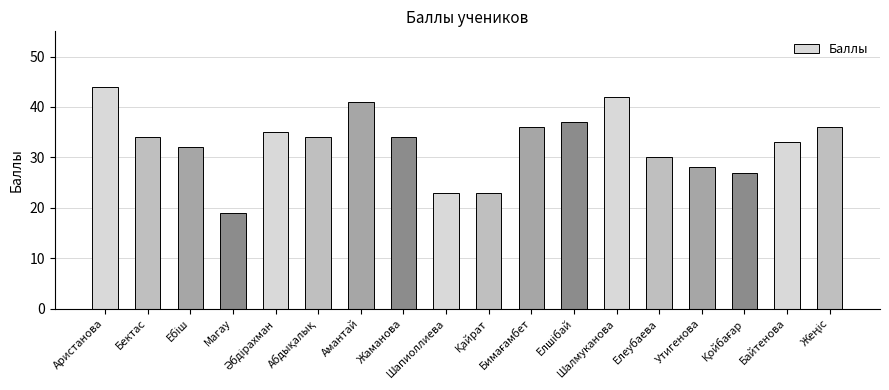

What is the value of the 10th bar from the left?

23